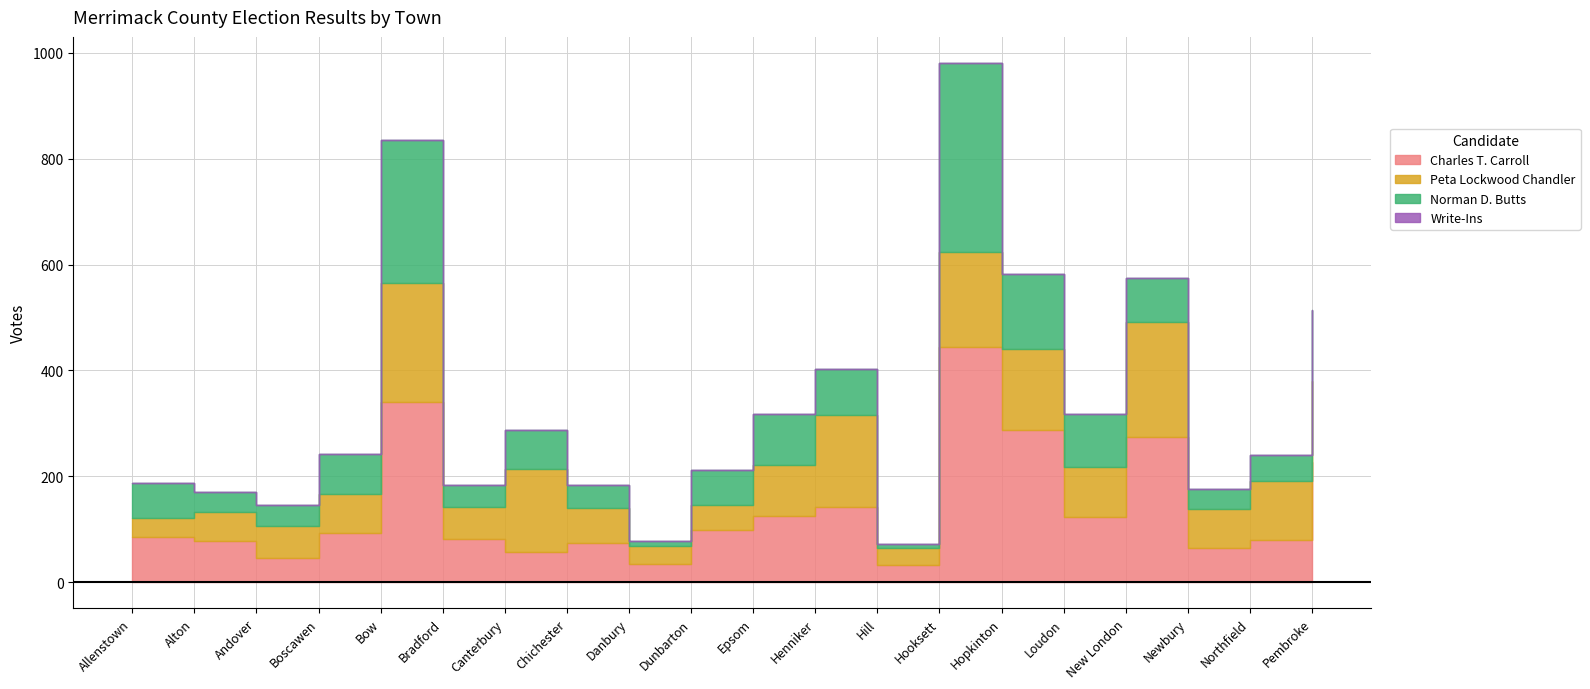

What are all the series names shown in the legend?

Charles T. Carroll, Peta Lockwood Chandler, Norman D. Butts, Write-Ins